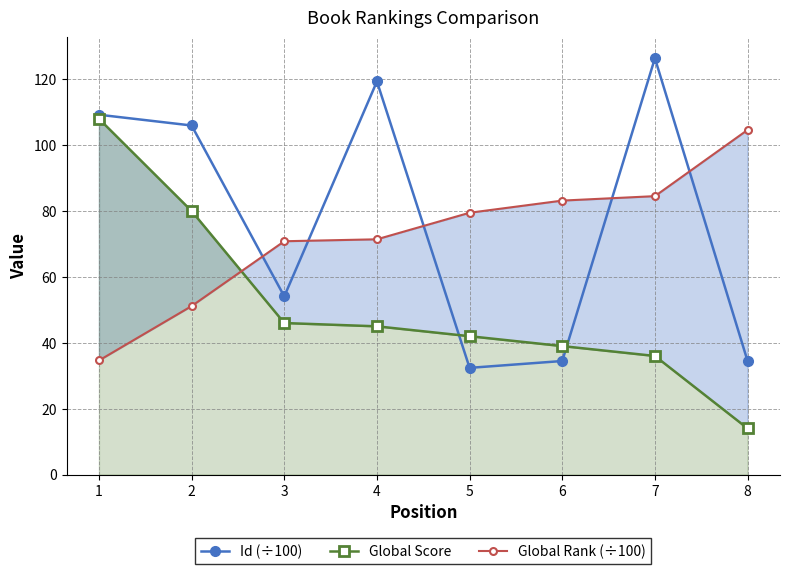

Which series has the widest spread of values?

Global Score